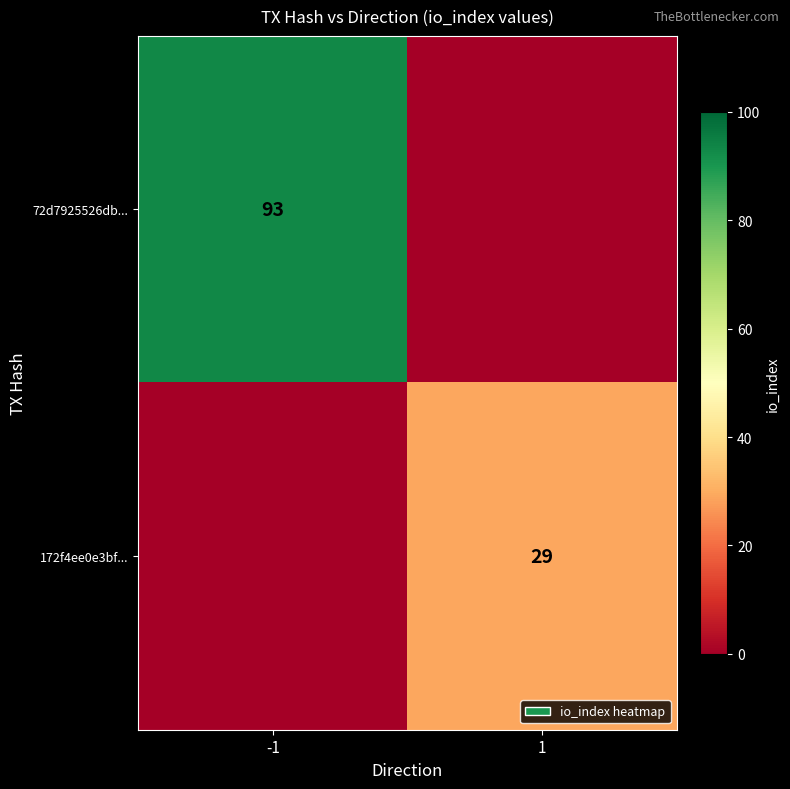

True or false: 172f4ee0e3bf... has a value of 44 at 1.

False